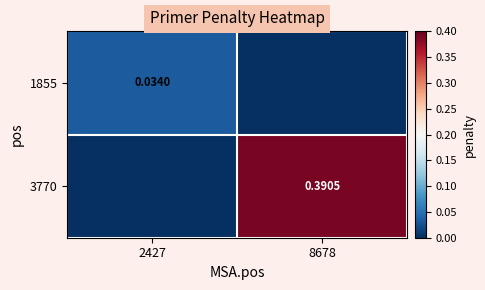

Is the value of 1855 at 2427 greater than the value of 3770 at 8678?

No